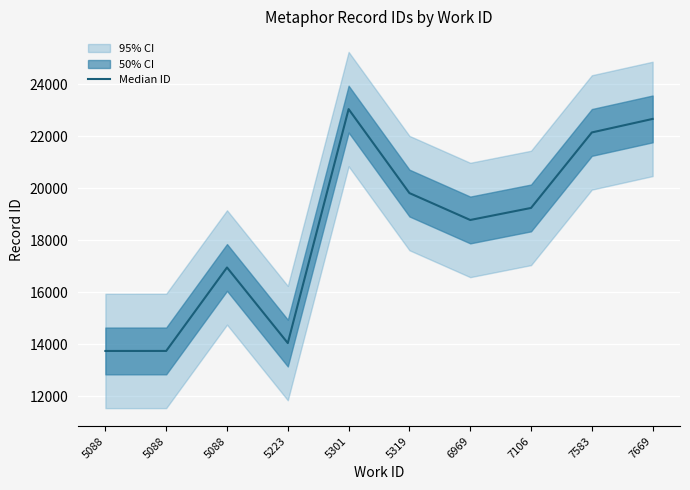

Reading left to right, extract all data points from this chart.

5088=13749	5088=13750	5088=16960	5223=14052	5301=23051	5319=19822	6969=18787	7106=19250	7583=22154	7669=22674